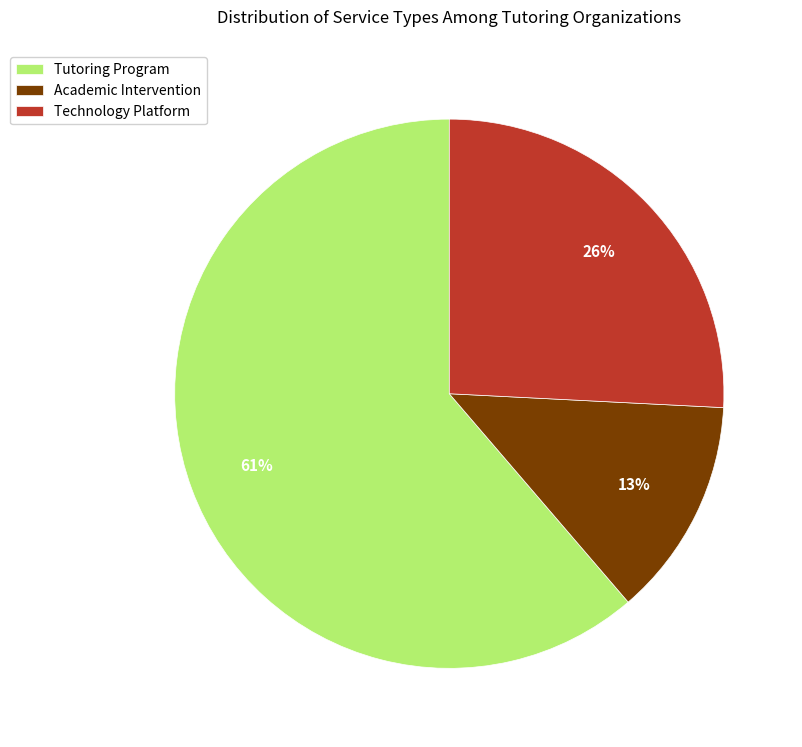

True or false: Technology Platform accounts for 38% of the total.

False